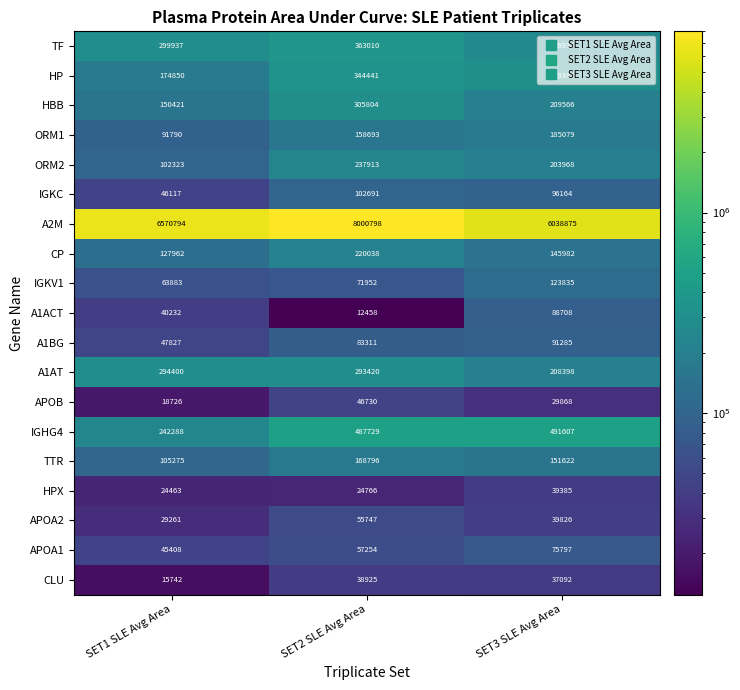

What is the maximum value for IGKV1?

123835